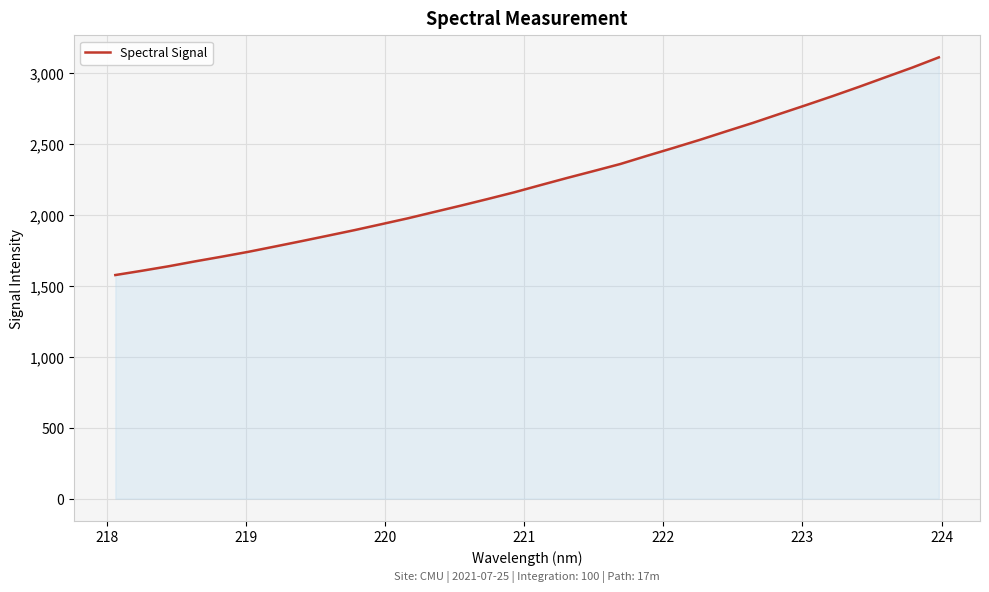

What is the maximum value shown in the chart?

3109.4